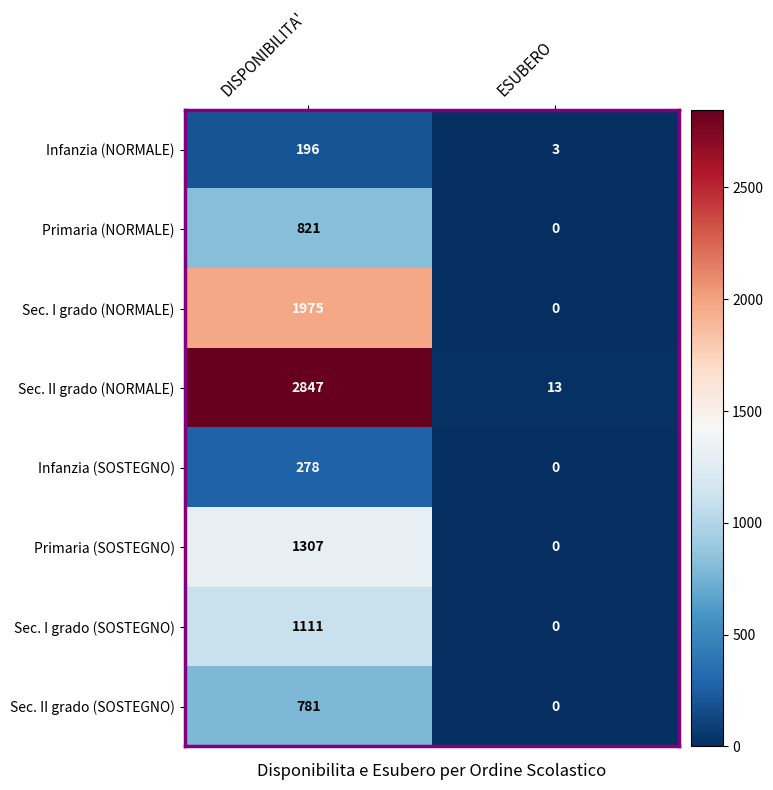

At which category is the sum across all series the highest?

DISPONIBILITA'